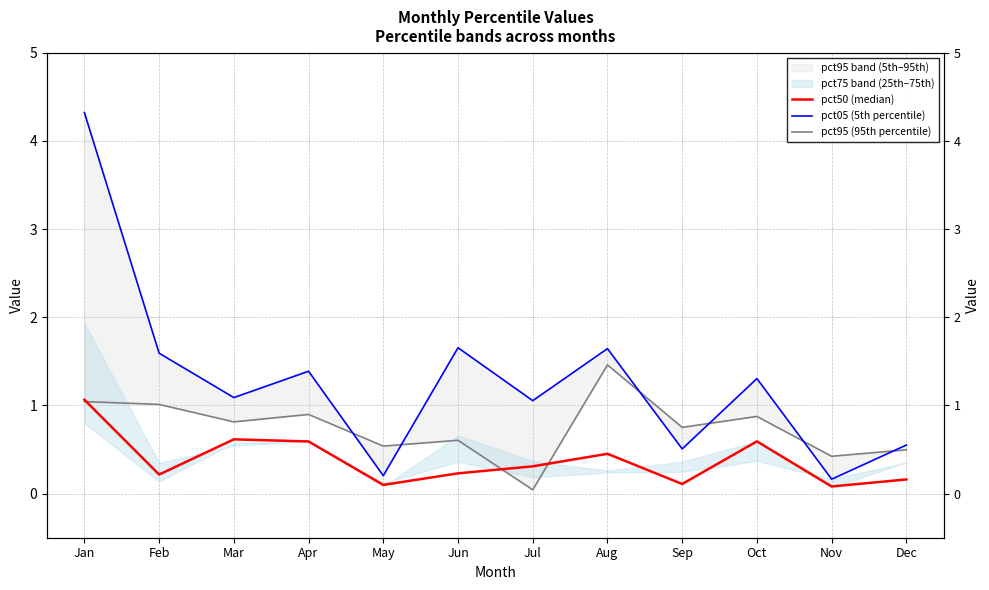

Where do pct95 (95th percentile) and pct50 (median) first cross each other?

Jan and Feb